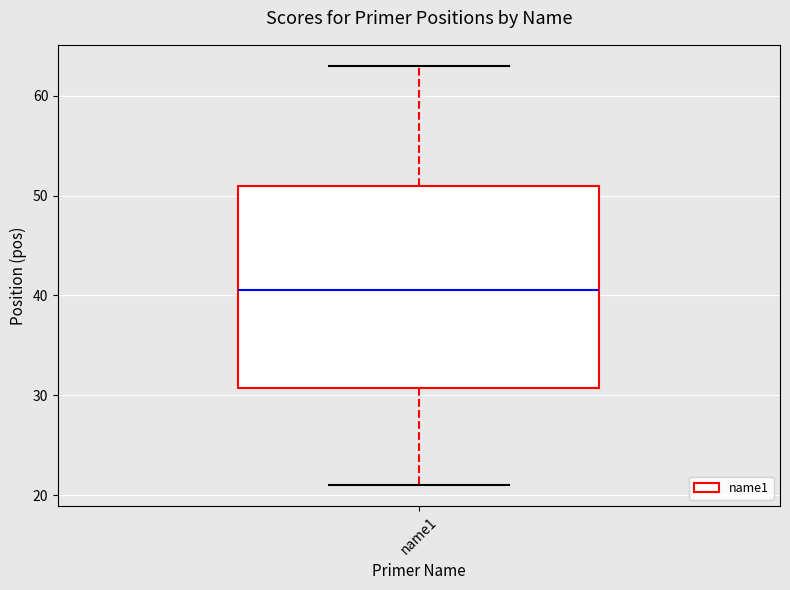

Where is the upper edge of the box for name1 on the y-axis? The values are not printed on the chart, so give them approximately, as read against the axis.

51